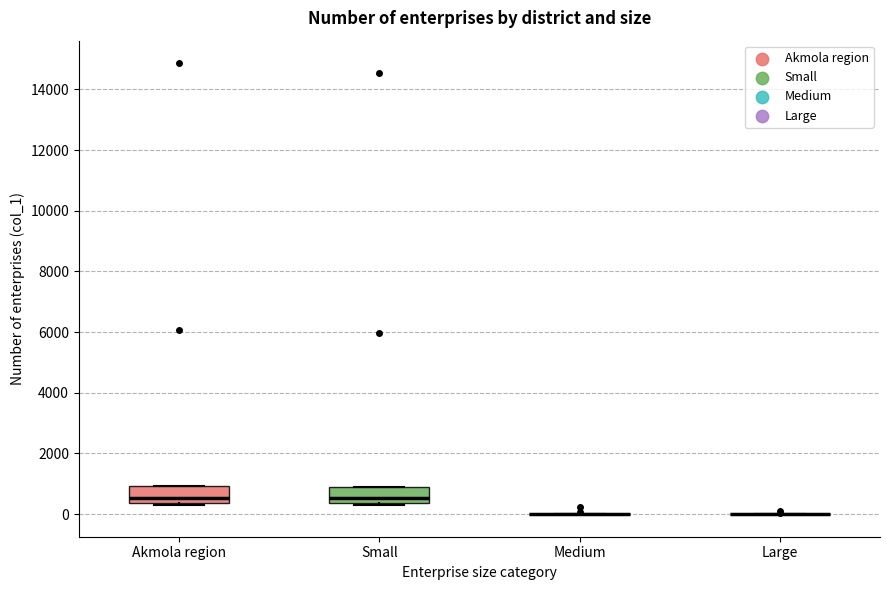

Reading left to right, read every box against the y-axis: the position of its median line, the range the box covers, and the ends of its whiskers. The values are not printed on the chart, so give them approximately, as read against the axis.

Akmola region: median 600, box 400 to 1000, whiskers 200 to 1000
Small: median 600, box 400 to 1000, whiskers 200 to 1000
Medium: box collapsed to a line at 0, whiskers 0 to 0
Large: box collapsed to a line at 0, whiskers 0 to 0